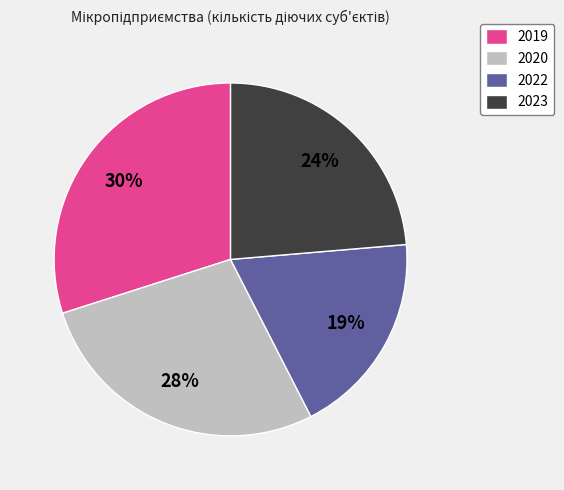

How many segments does this pie chart have?

4